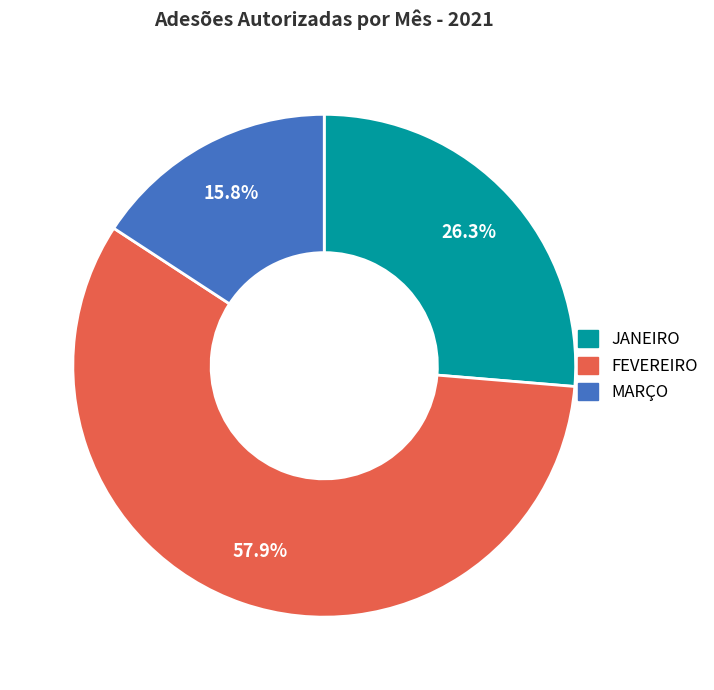

The JANEIRO slice represents 13% of the pie. True or false?

False